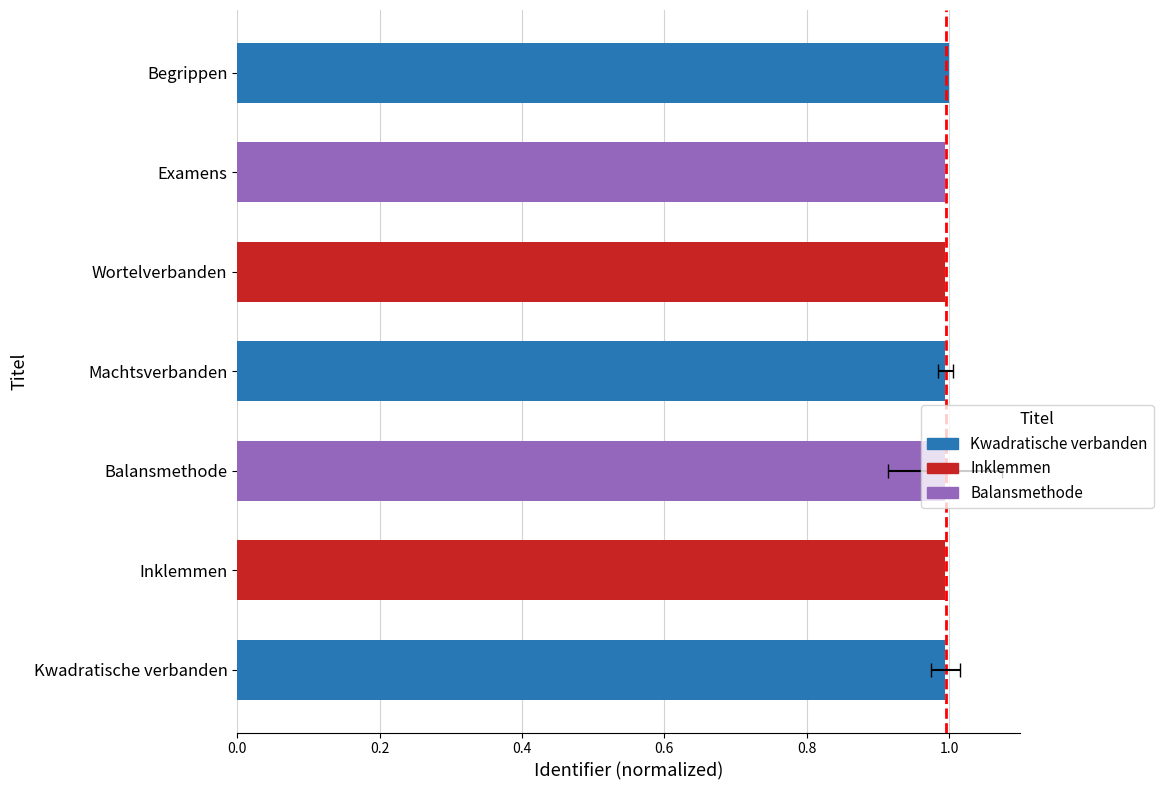

What is the average value?

1.0